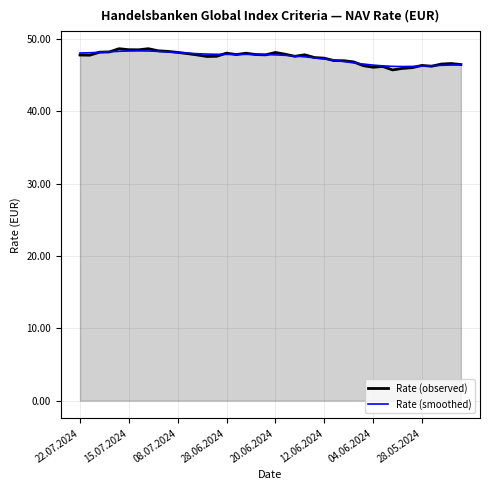

Which series has the widest spread of values?

Rate (observed)